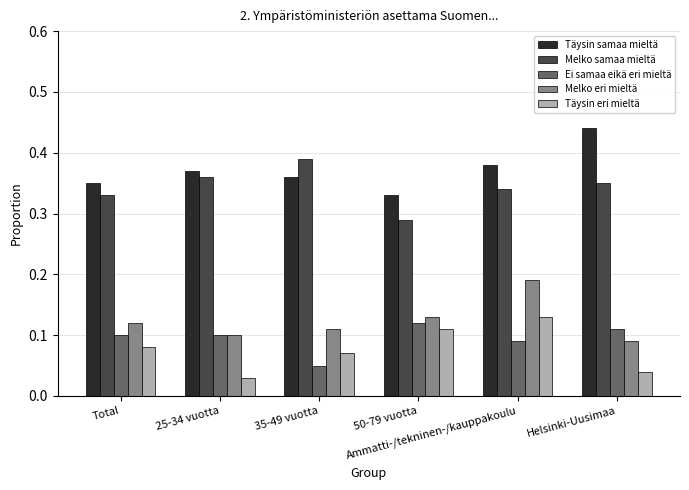

Where is Ei samaa eikä eri mieltä nearest to the value 0?

35-49 vuotta